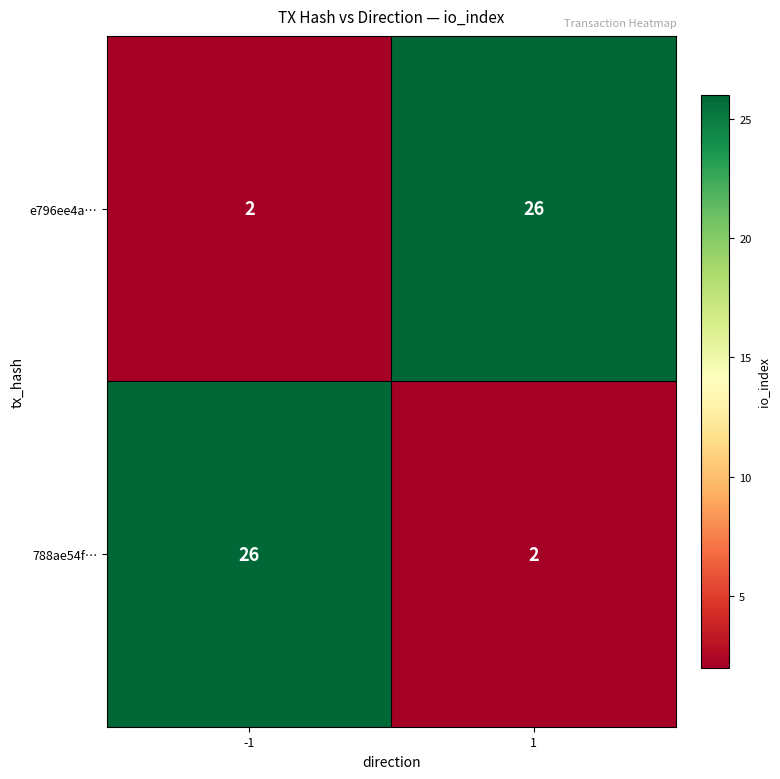

What is the sum of all 788ae54f… values?

28